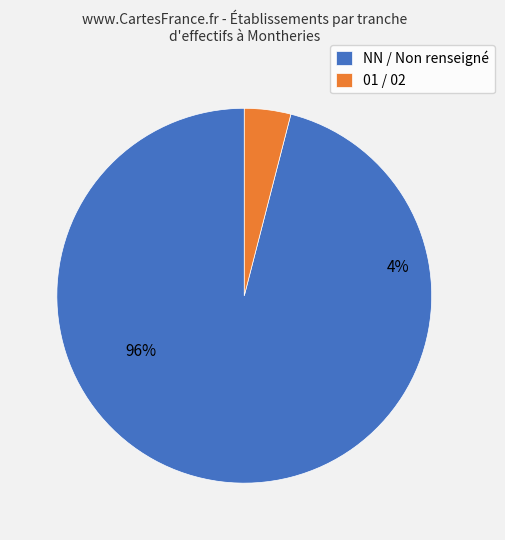

True or false: 02 accounts for 14% of the total.

False